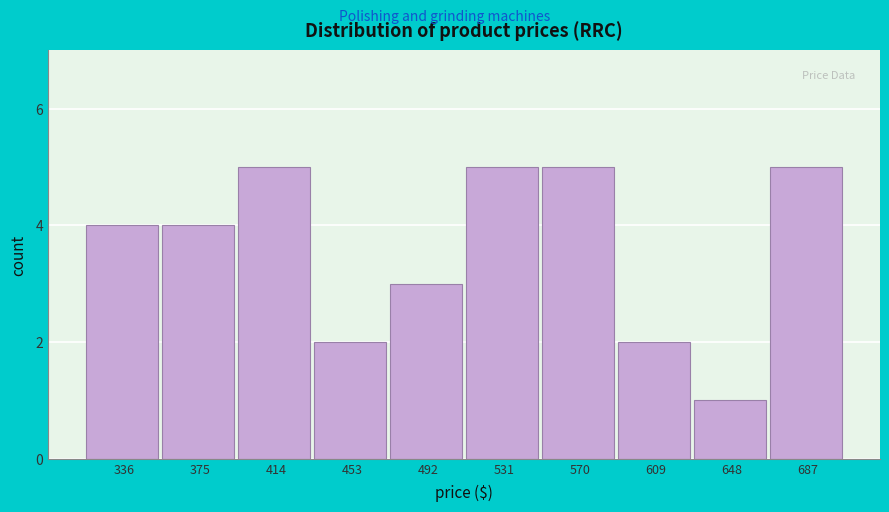

Reading left to right, what are all the values shown in this chart?

4	4	5	2	3	5	5	2	1	5